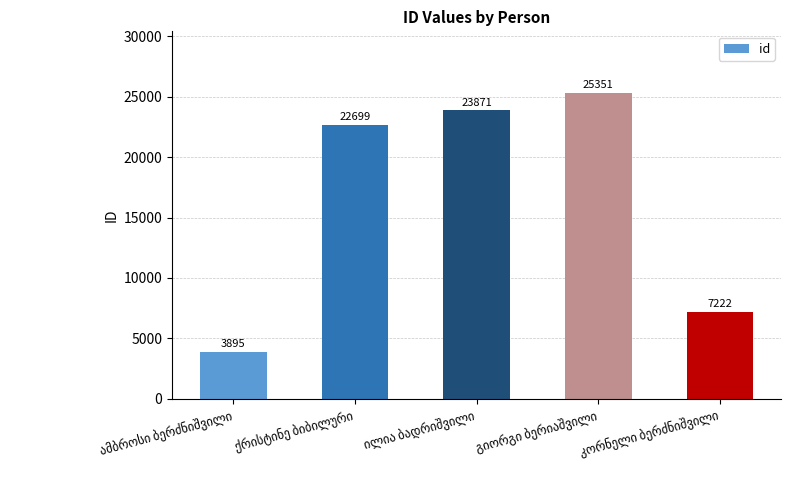

What is the minimum value shown in the chart?

3895